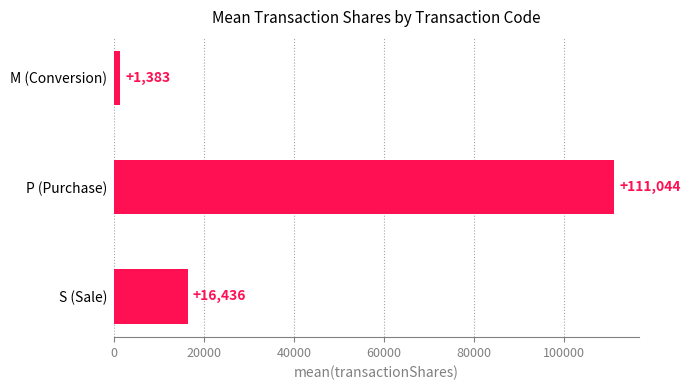

Which label corresponds to the largest value in the chart?

P (Purchase)